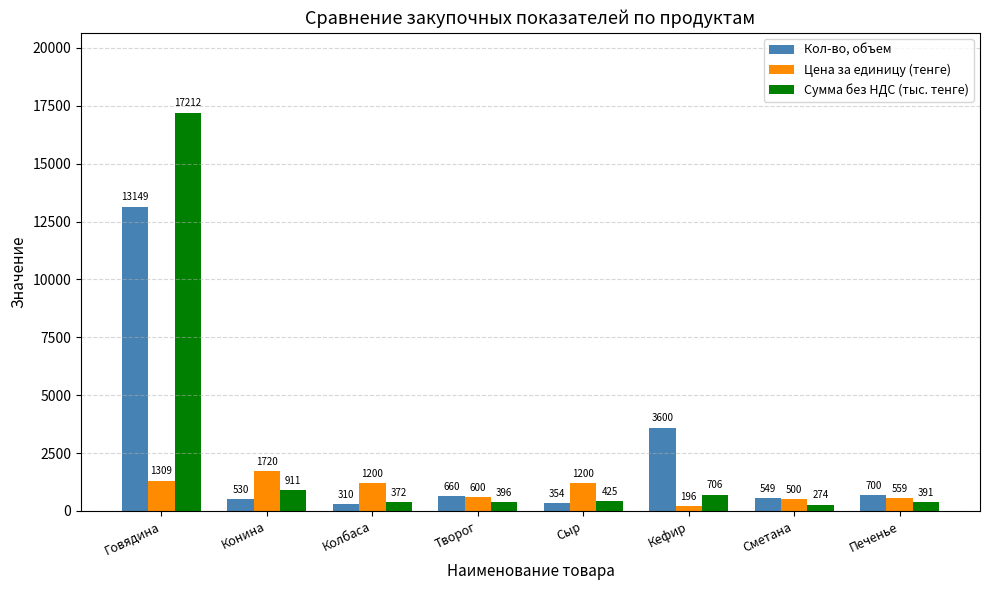

At which category is the sum across all series the highest?

Говядина